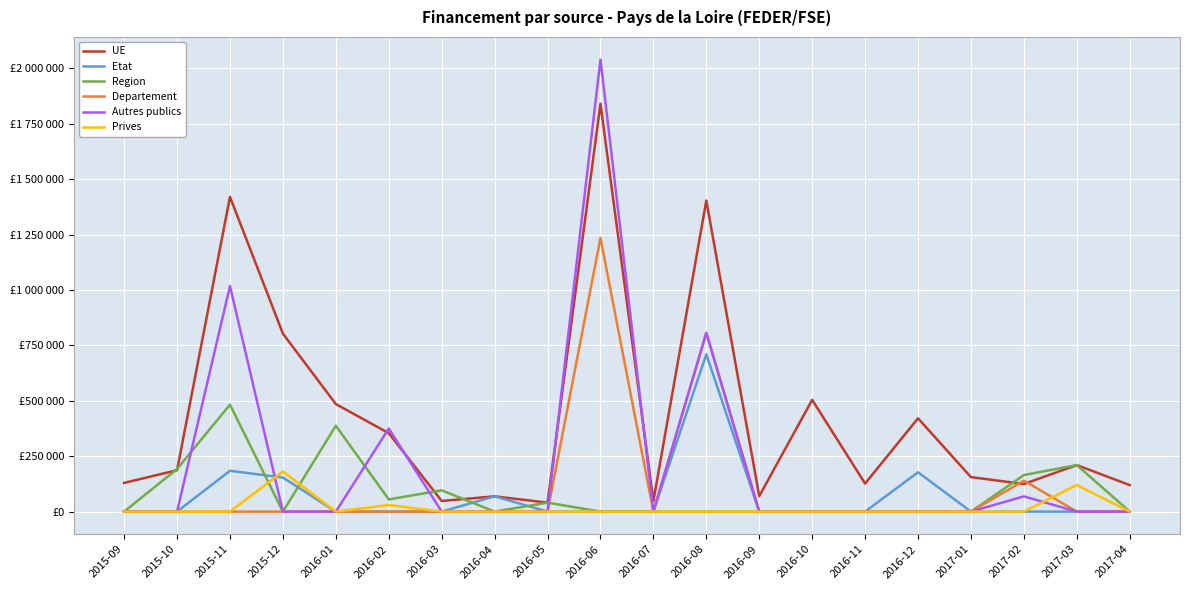

What are all the series names shown in the legend?

UE, Etat, Region, Departement, Autres publics, Prives